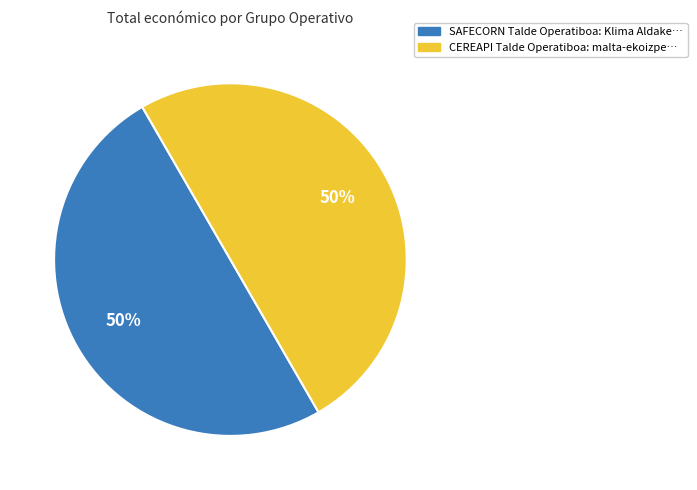

To the nearest percent, what is the average slice percentage?

50%